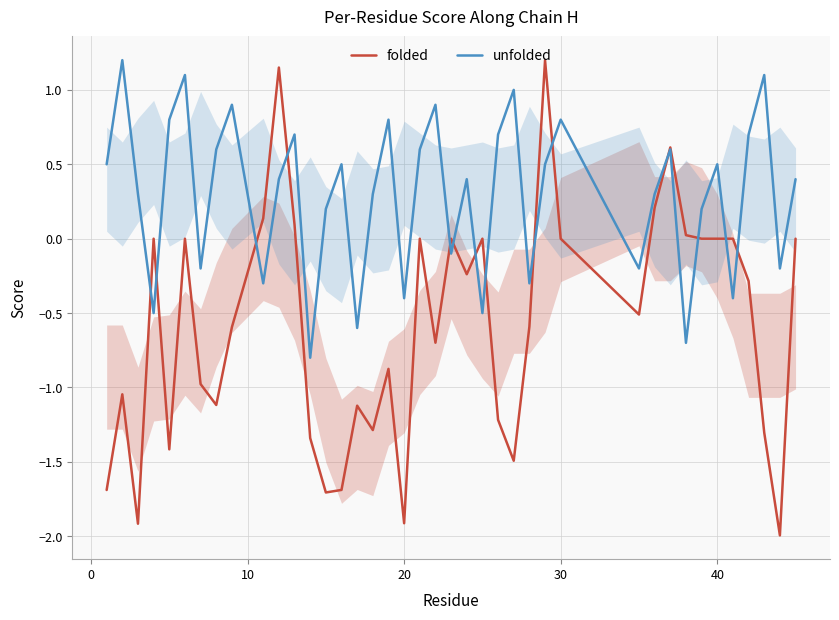

What is the smallest value displayed?

-2.0